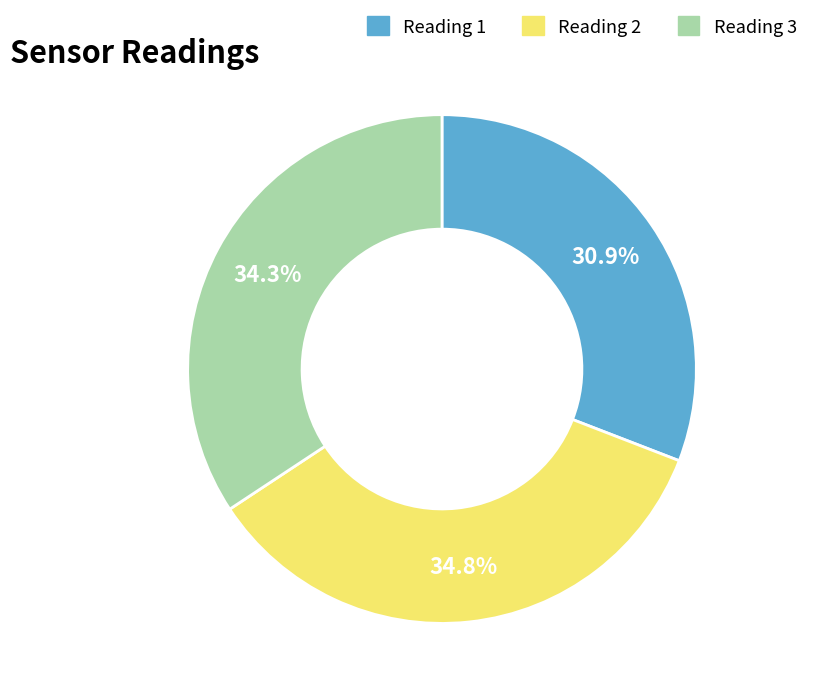

What is the largest slice in the pie chart?

Reading 2